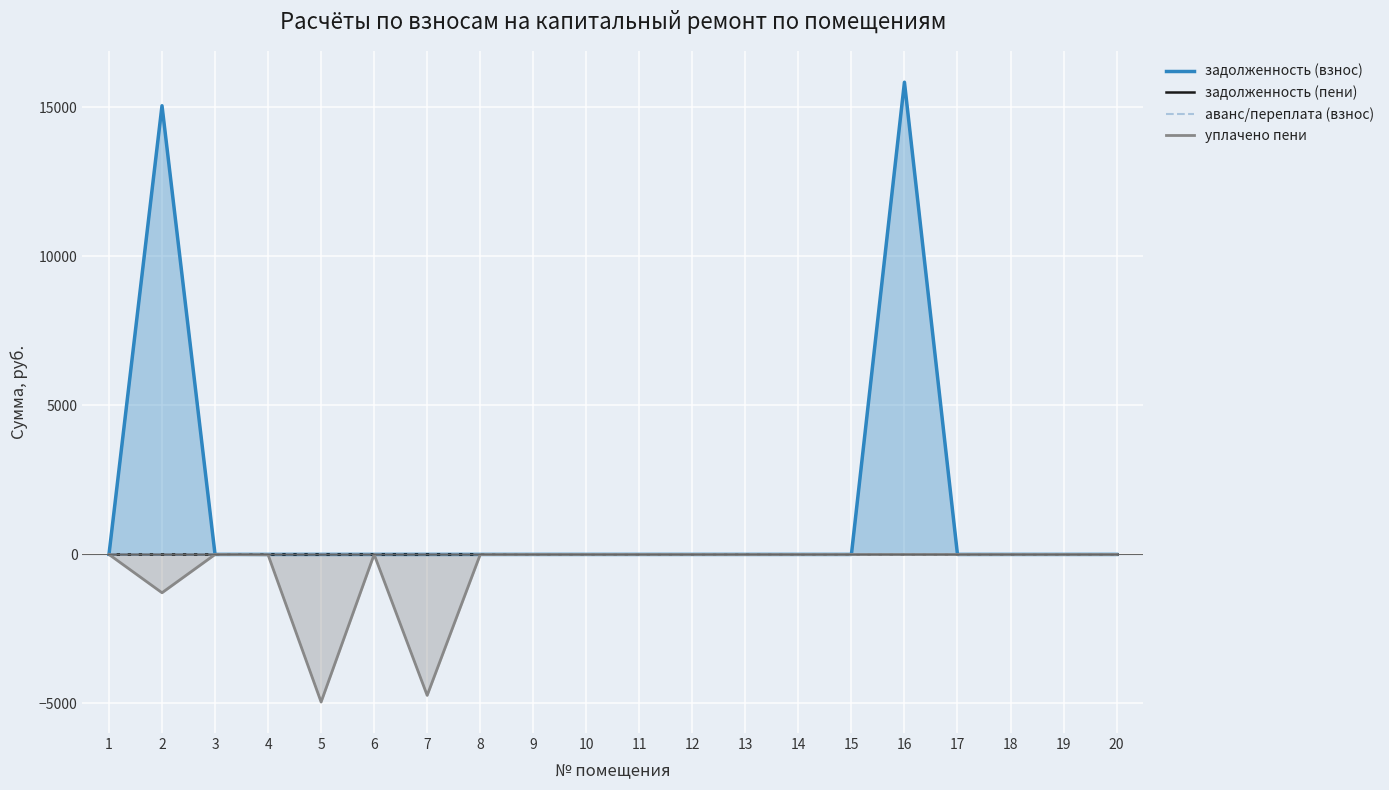

How many categories are shown in the chart?

20